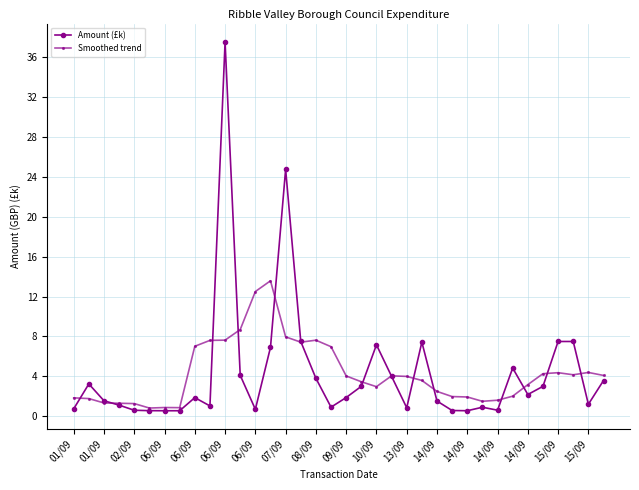

What is the sum of all Amount (£k) values?

156.3